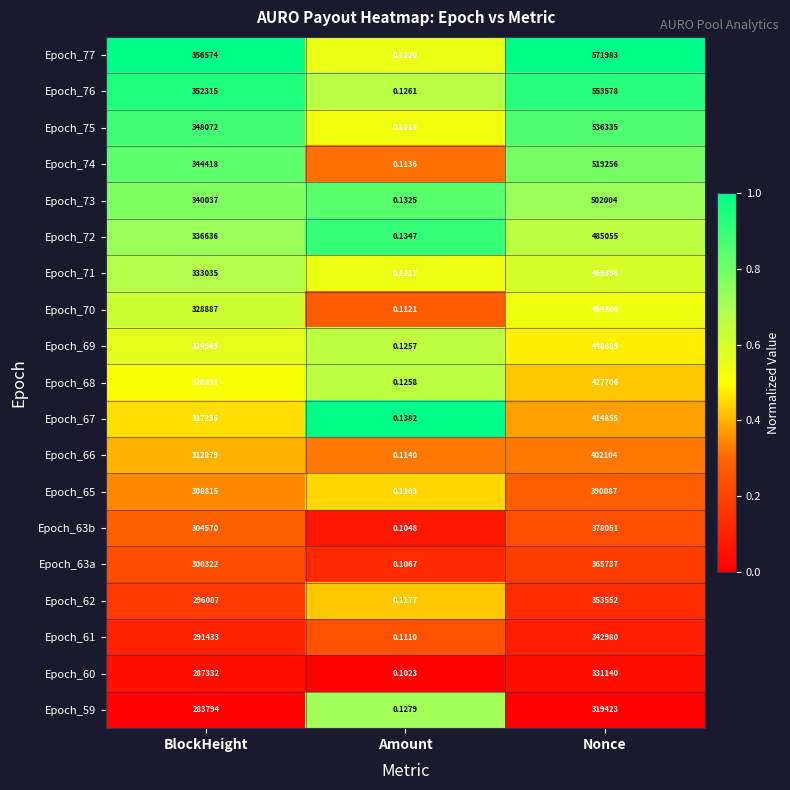

How many distinct data groups are displayed?

19